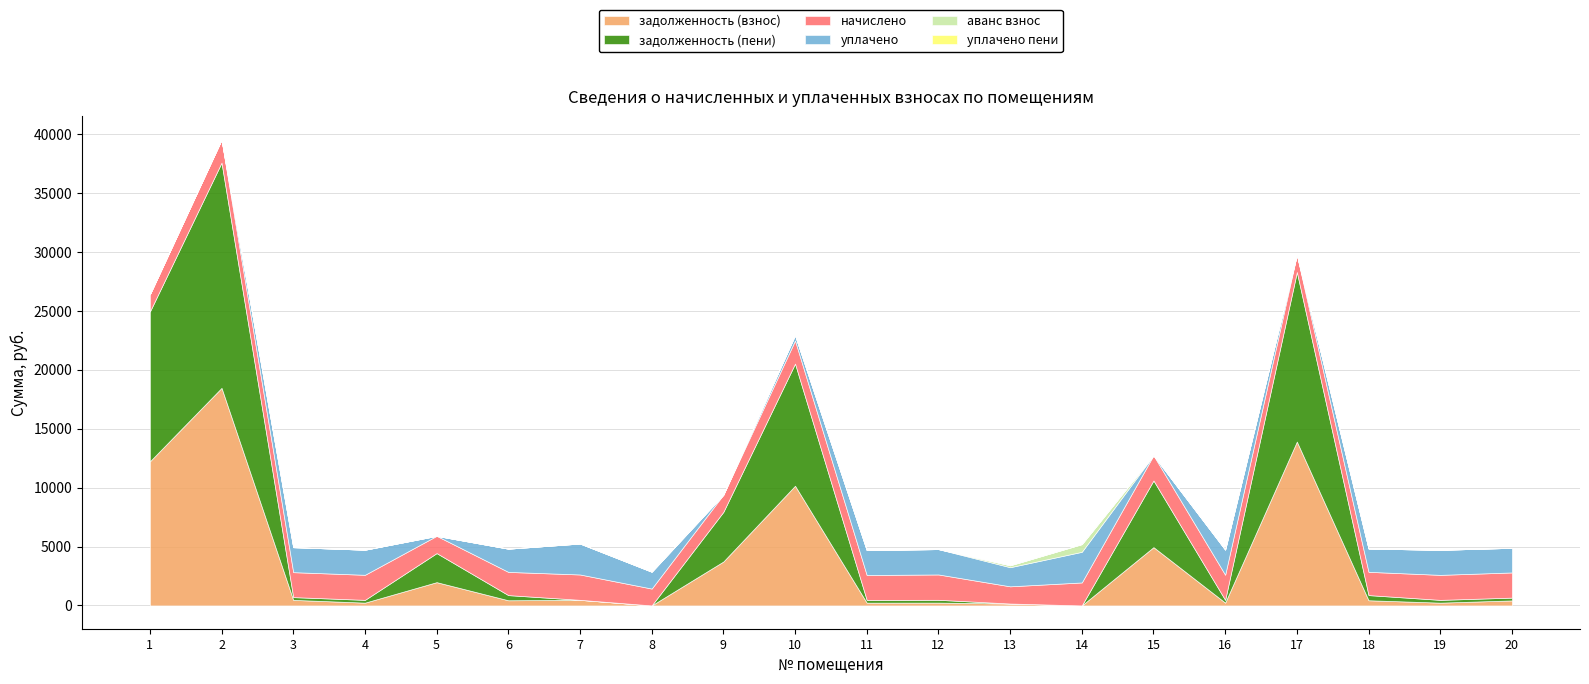

What is the highest value of the уплачено series?

2622.4